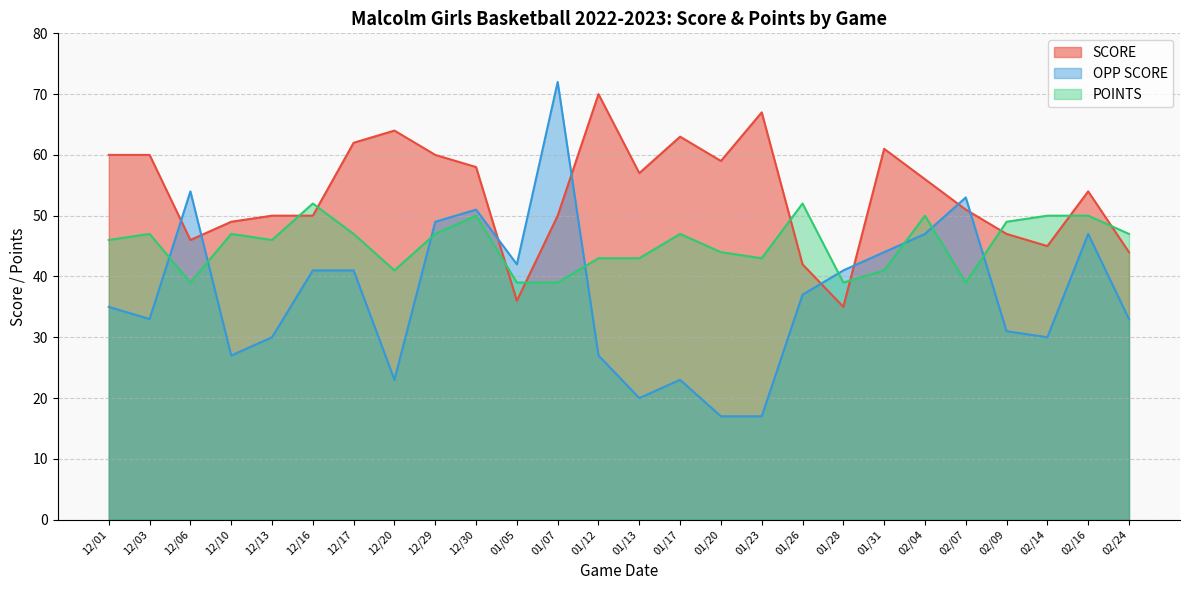

Which series ends up on top after the final intersection of OPP SCORE and POINTS?

POINTS